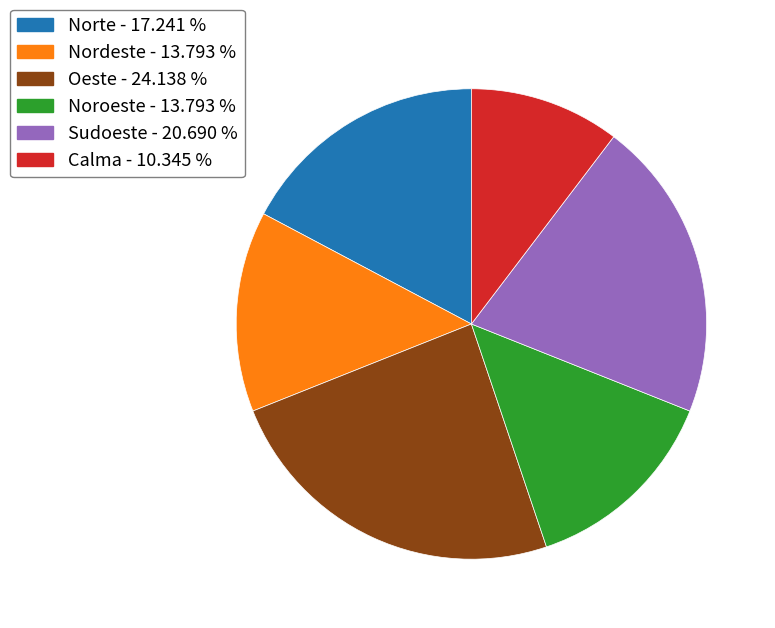

The Norte slice represents 3% of the pie. True or false?

False